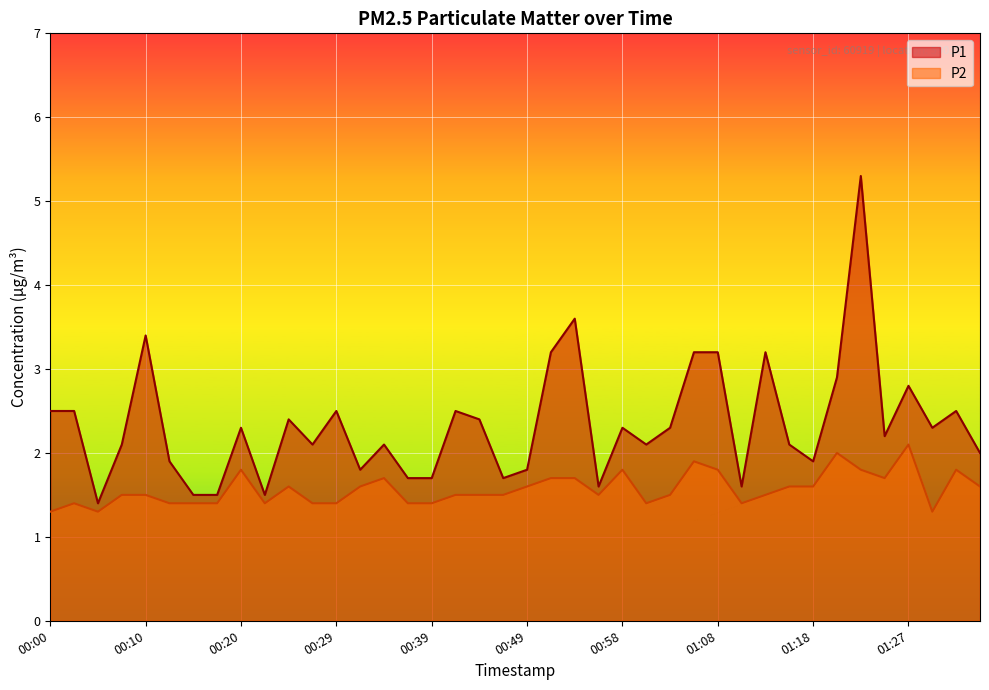

What is the value of the P2 point at the 35th from the left?

1.8